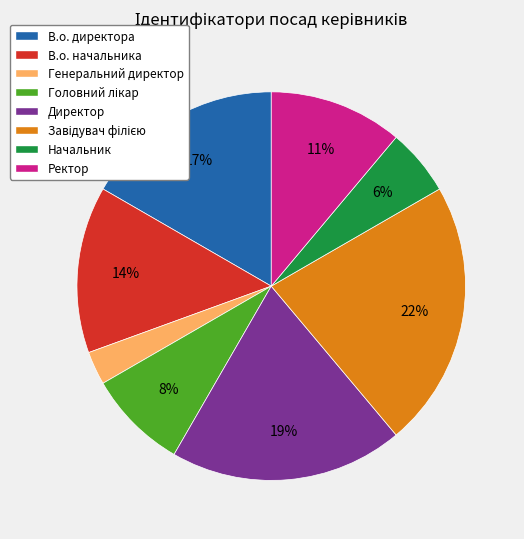

To the nearest percent, what percentage of the pie is В.о. директора?

17%